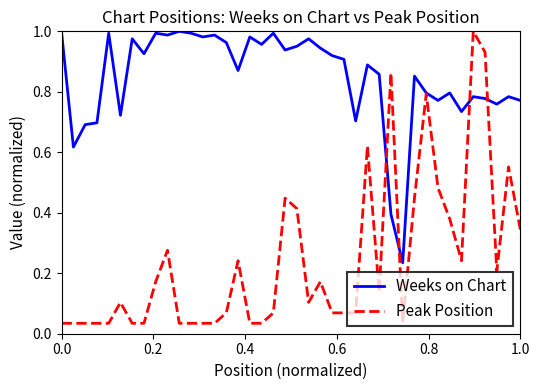

Does the chart have visible grid lines?

No